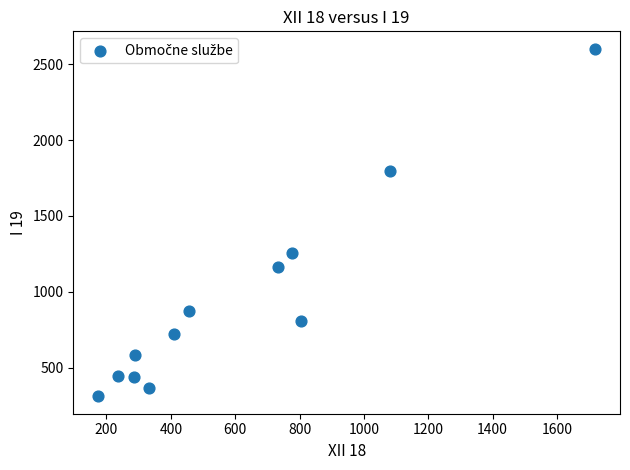

What Y value in the scatter plot is closest to 1456?

1255